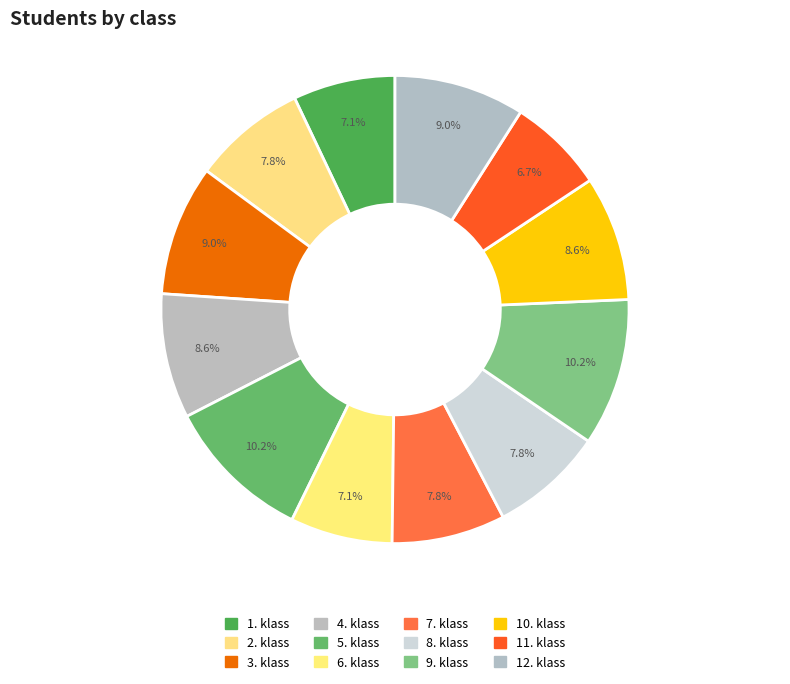

Does 7. klass account for over 50% of the chart?

No